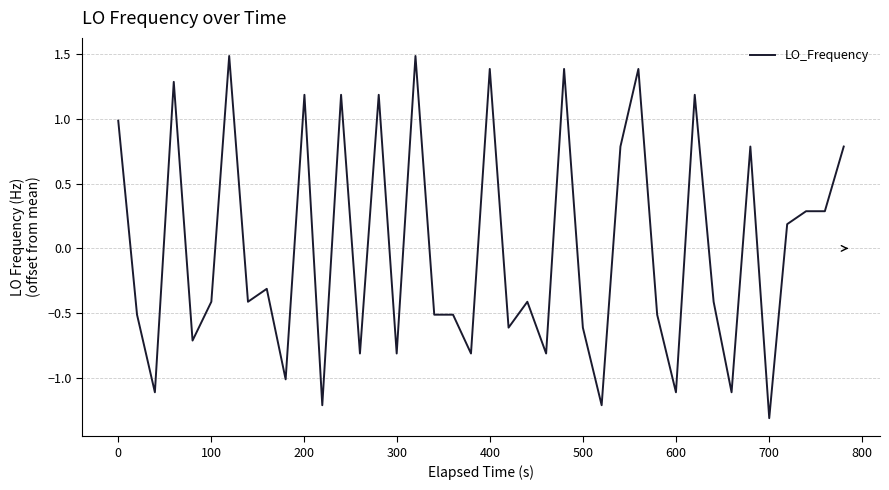

How many values exceed 0?

17